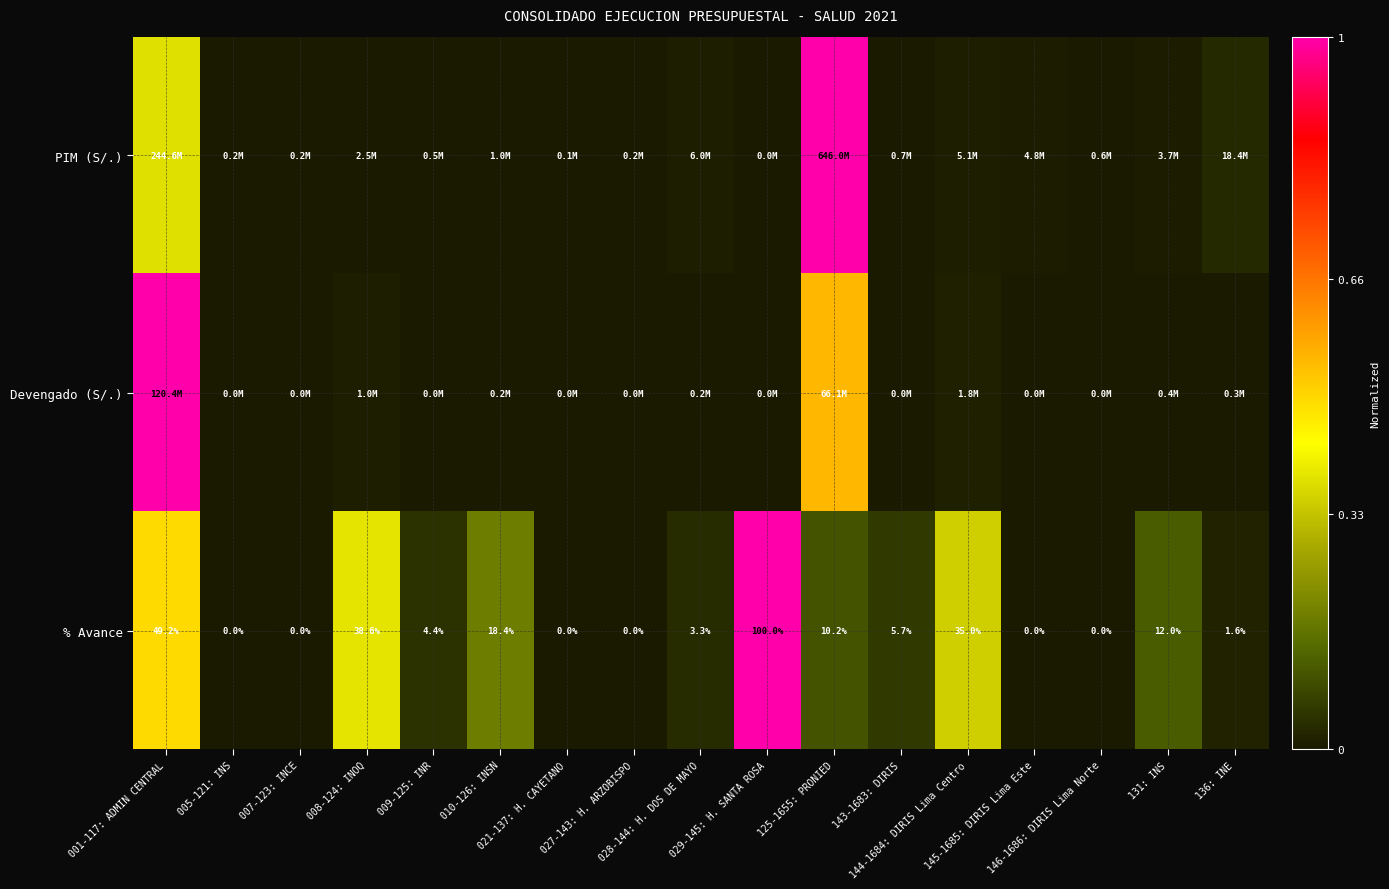

Rank the series at 005-121: INS from highest to lowest value.

PIM (S/.), Devengado (S/.), % Avance